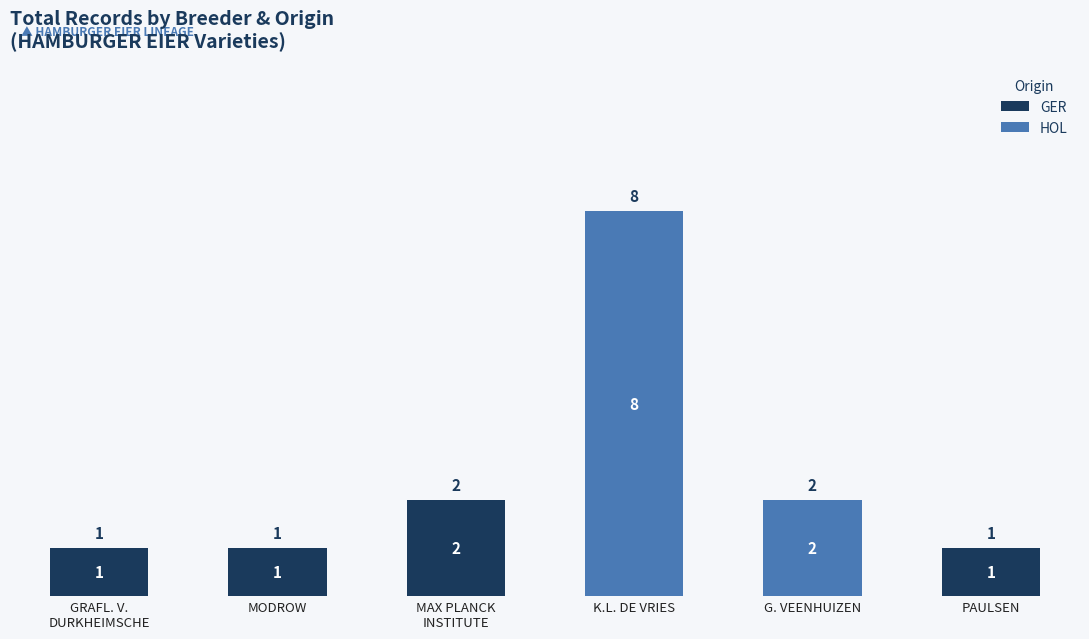

Are the bars horizontal?

No